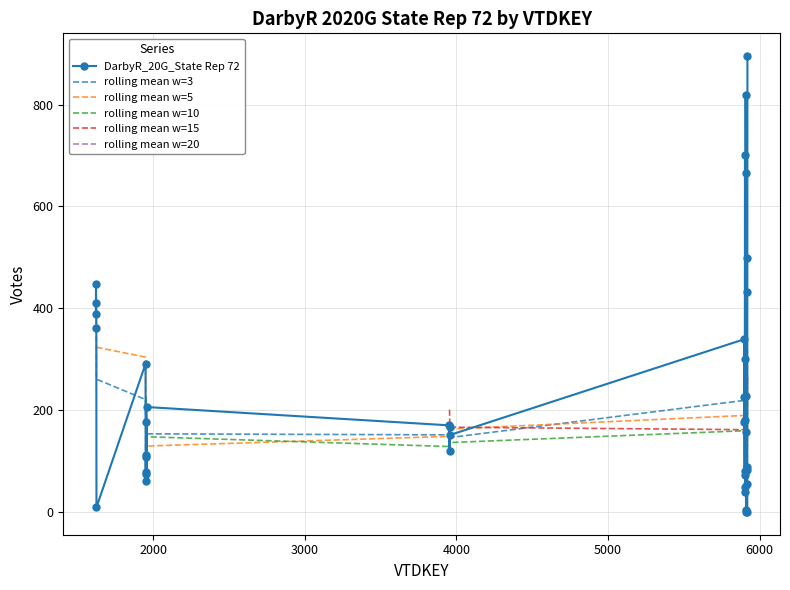

Which has a higher value, 5909 or 1950?

5909